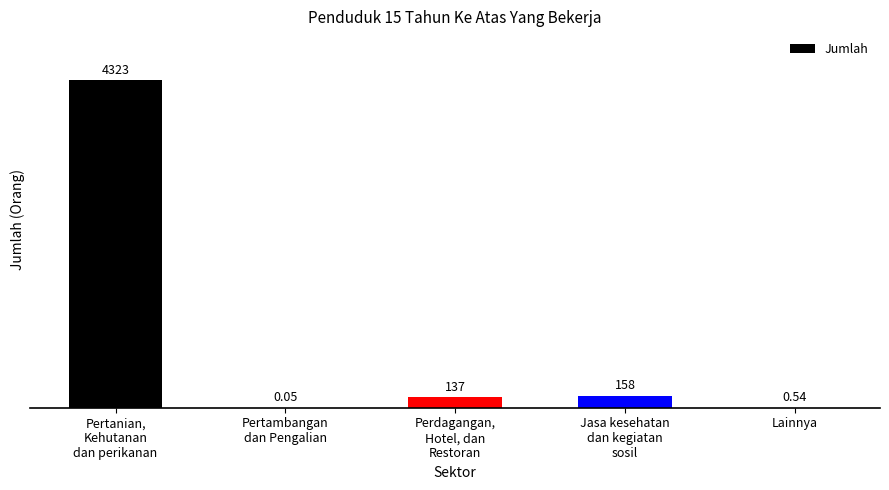

Read the value at Perdagangan,
Hotel, dan
Restoran.

137.0